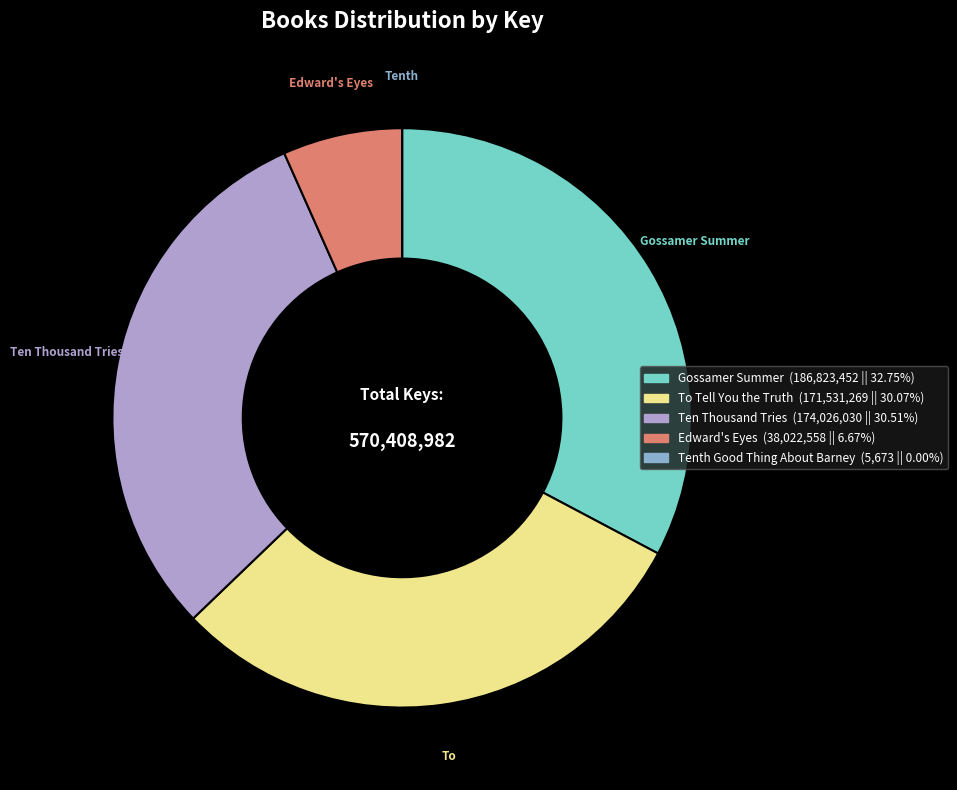

Which slice is the largest?

Gossamer Summer